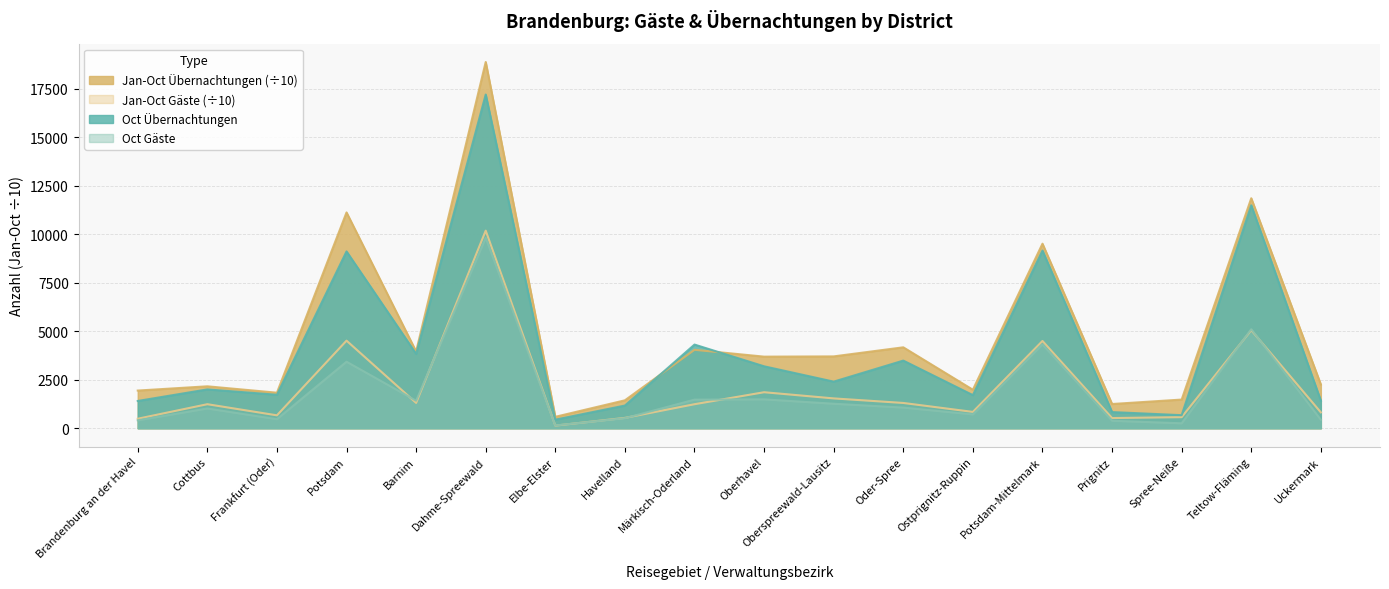

What are all the series names shown in the legend?

Jan-Oct Übernachtungen (÷10), Jan-Oct Gäste (÷10), Oct Übernachtungen, Oct Gäste